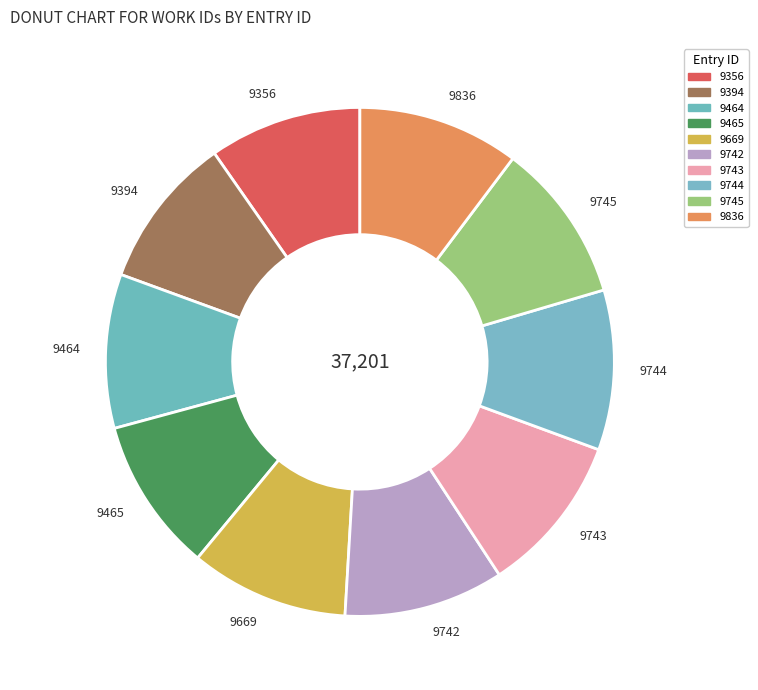

What is the ratio of the value at 9465 to the value at 9743?

1.0